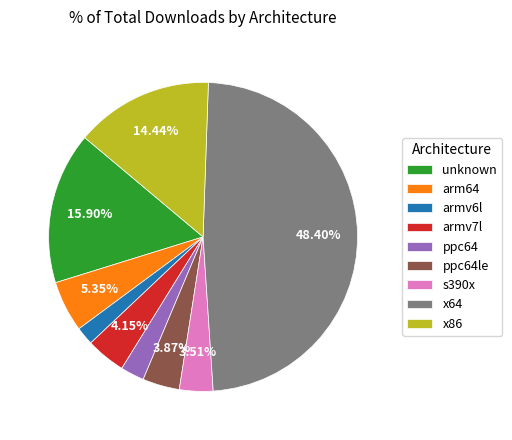

Does armv7l account for over 50% of the chart?

No